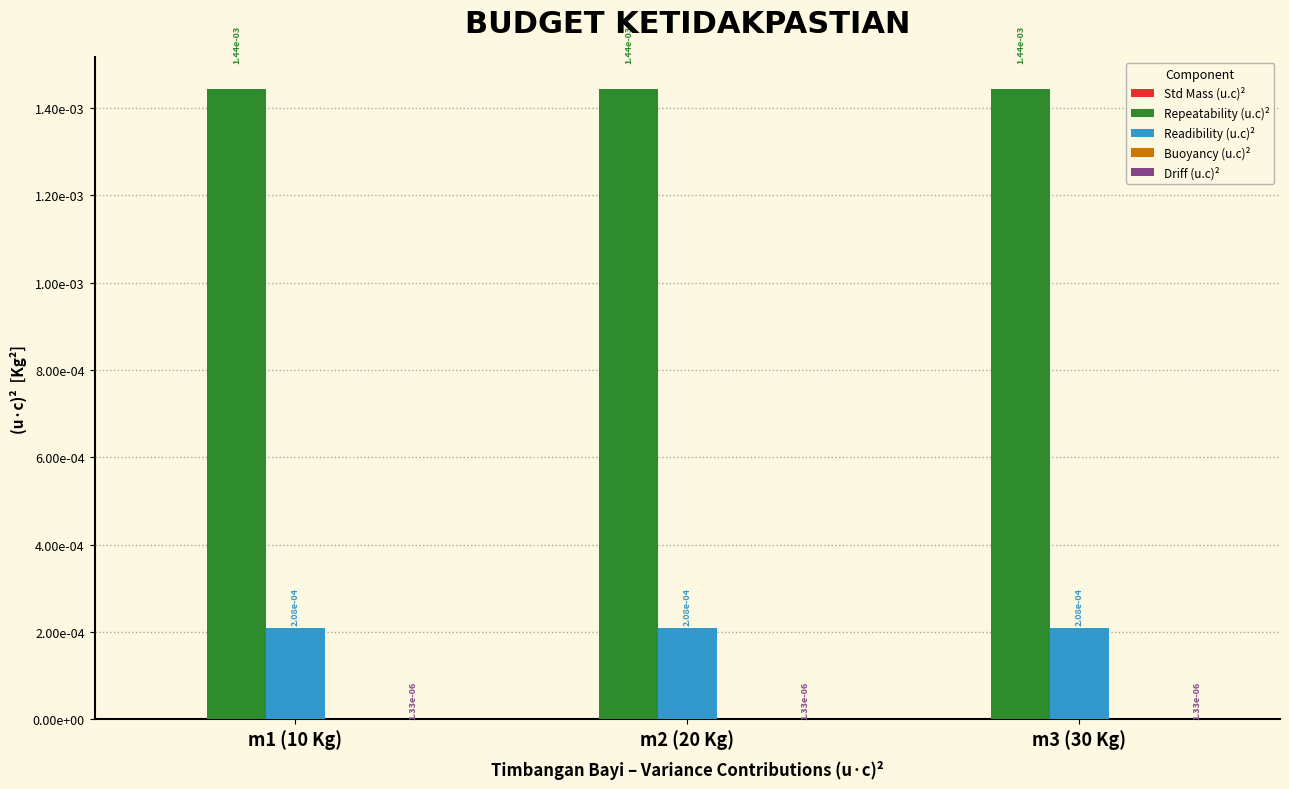

Where is Driff (u.c)² nearest to the value 0?

m1 (10 Kg)